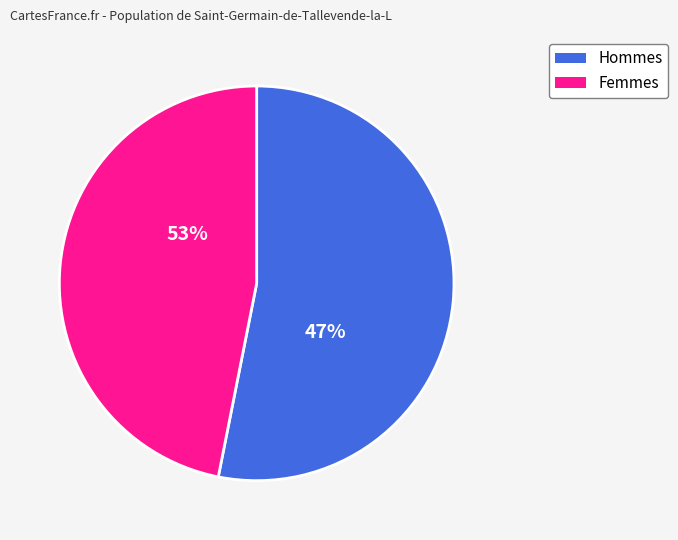

Does 27 represent more than half of the total?

No